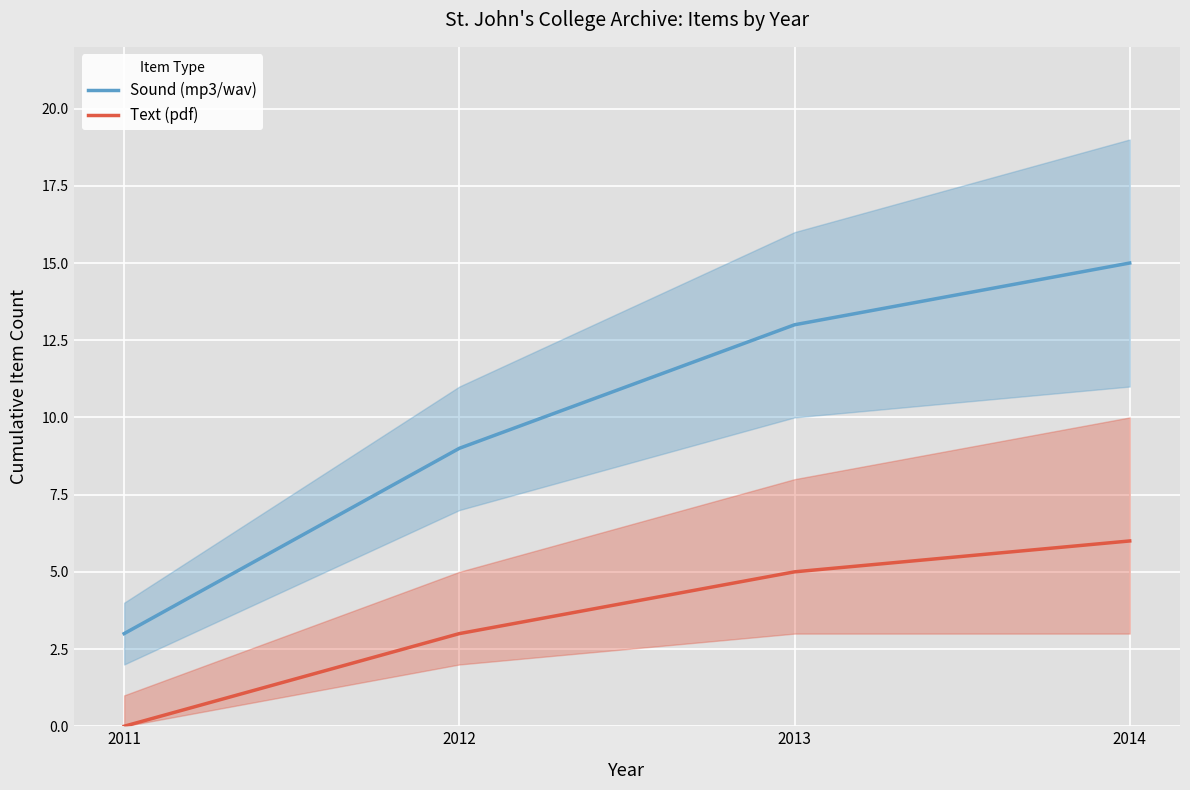

True or false: Text (pdf) and Sound (mp3/wav) intersect in this chart.

False